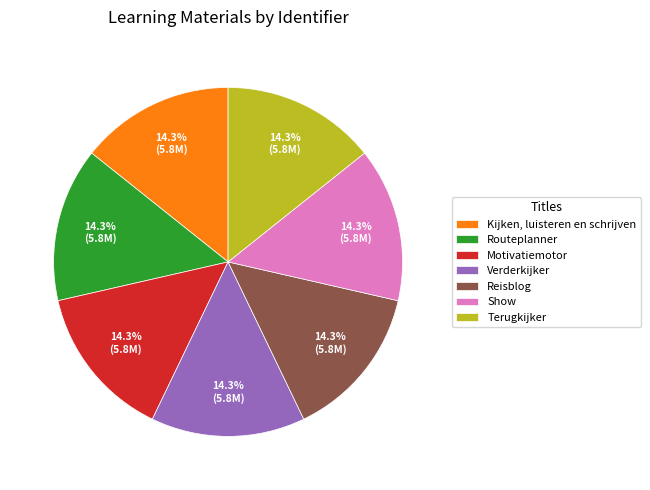

What is the ratio of the value at Motivatiemotor to the value at Show?

1.0